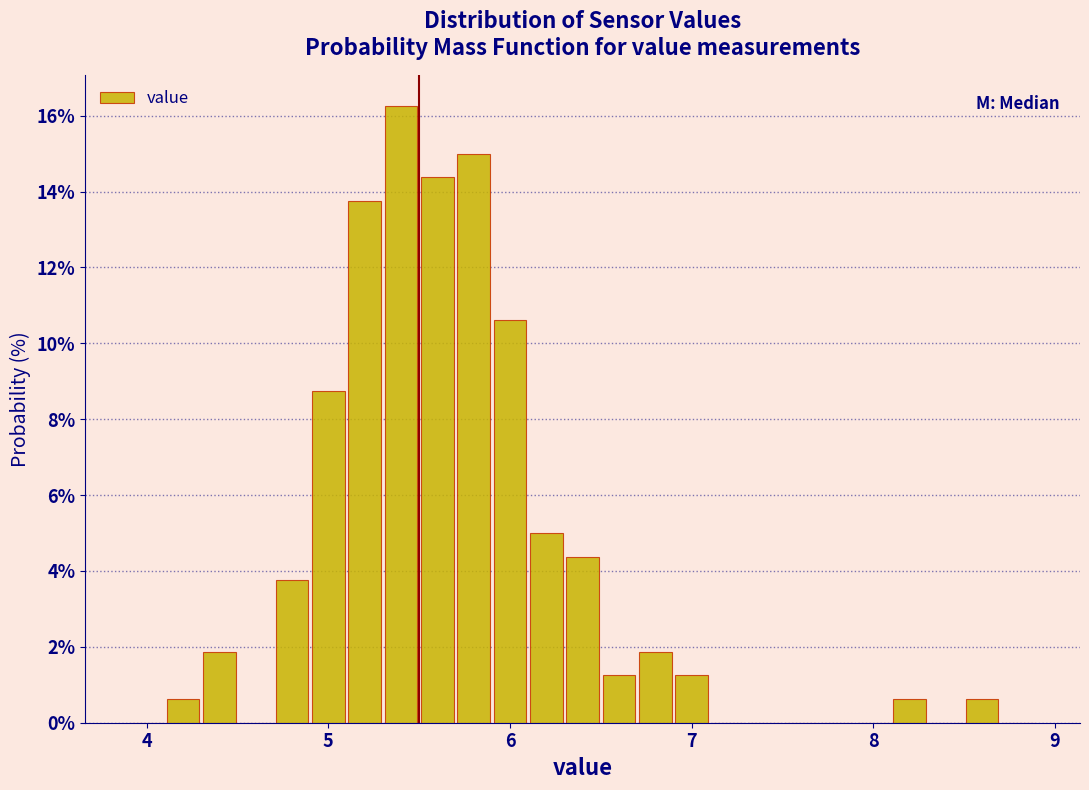

Read against the x-axis, roughly where is the centre of the tallest bar?

5.4